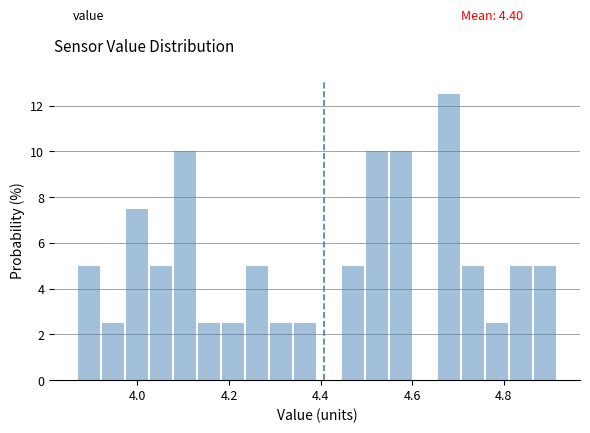

Read against the x-axis, roughly where is the centre of the tallest bar?

4.68